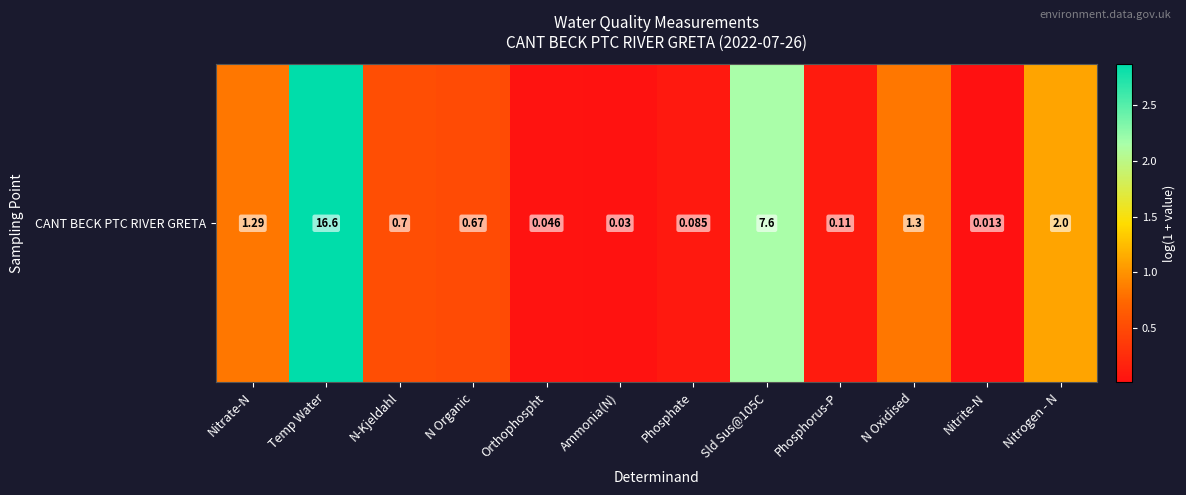

What is the difference between the maximum and minimum values?

2.9